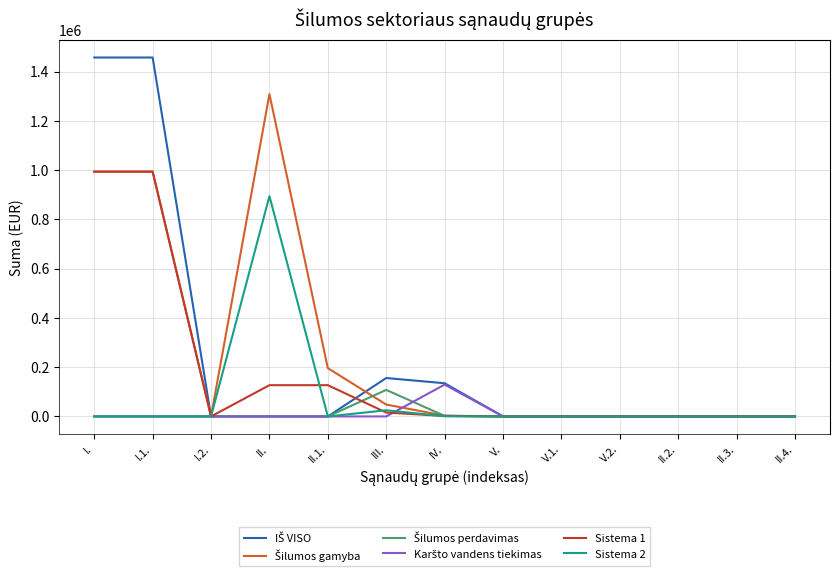

How many lines are shown in the chart?

6